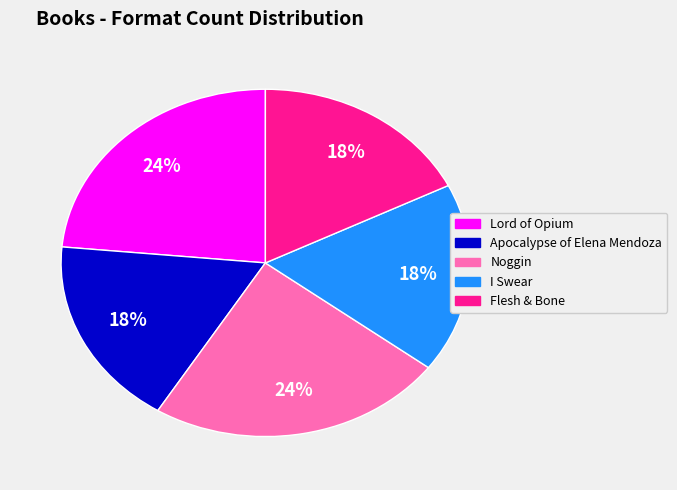

What percentage is the Apocalypse of Elena Mendoza slice, to the nearest percent?

18%